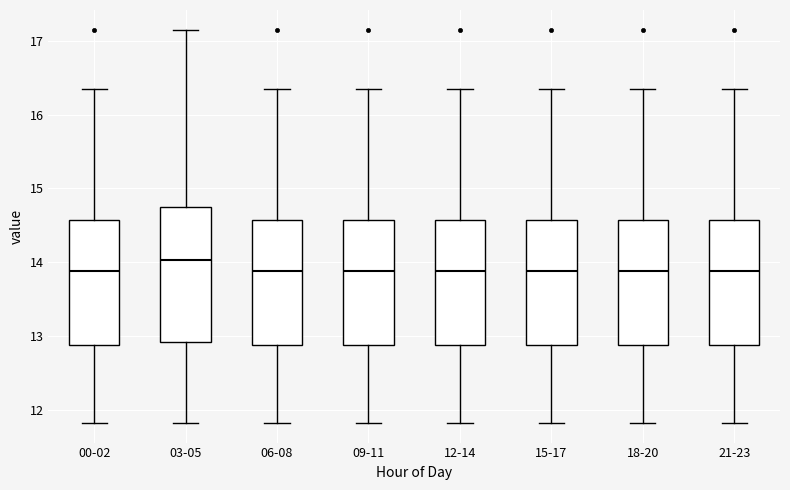

Reading left to right, read every box against the y-axis: the position of its median line, the range the box covers, and the ends of its whiskers. The values are not printed on the chart, so give them approximately, as read against the axis.

00-02: median 13.9, box 12.9 to 14.6, whiskers 11.8 to 16.4
03-05: median 14.0, box 12.9 to 14.7, whiskers 11.8 to 17.2
06-08: median 13.9, box 12.9 to 14.6, whiskers 11.8 to 16.4
09-11: median 13.9, box 12.9 to 14.6, whiskers 11.8 to 16.4
12-14: median 13.9, box 12.9 to 14.6, whiskers 11.8 to 16.4
15-17: median 13.9, box 12.9 to 14.6, whiskers 11.8 to 16.4
18-20: median 13.9, box 12.9 to 14.6, whiskers 11.8 to 16.4
21-23: median 13.9, box 12.9 to 14.6, whiskers 11.8 to 16.4